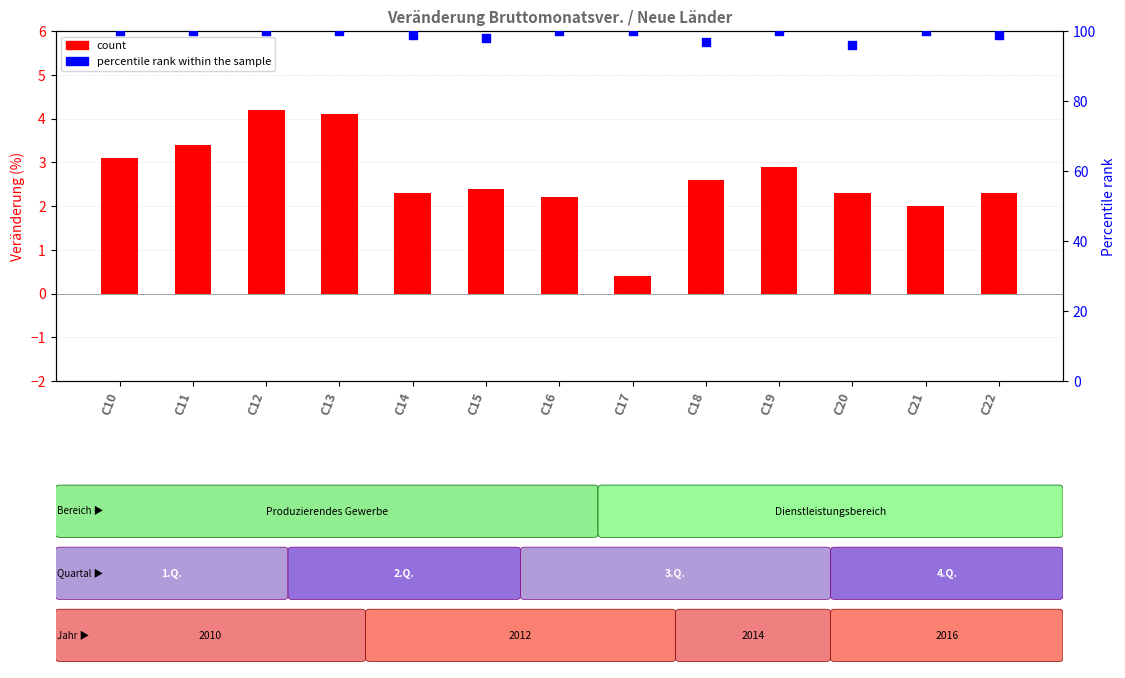

At which category is the sum across all series the highest?

C12